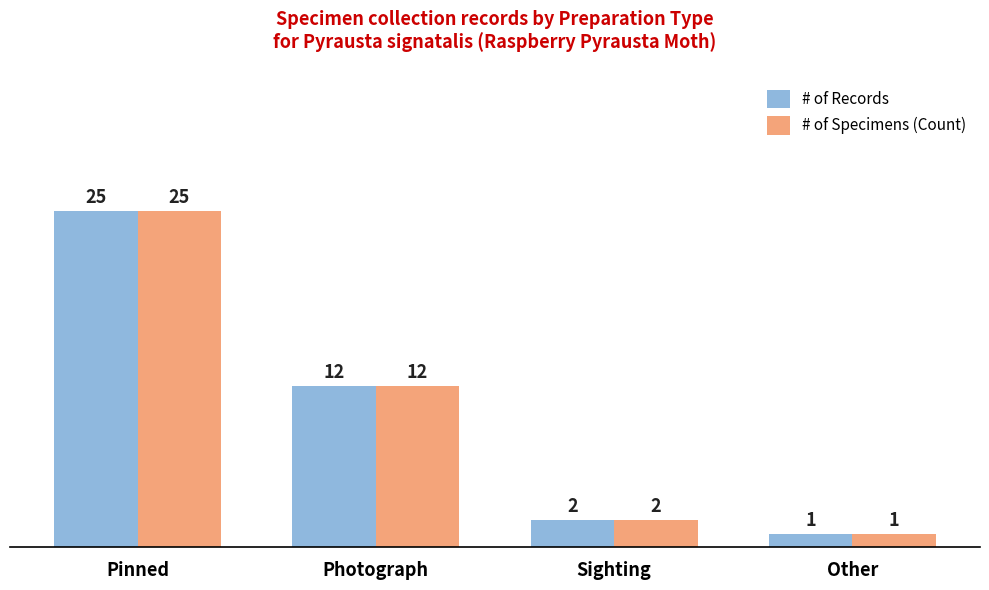

What position from the left is Sighting?

3